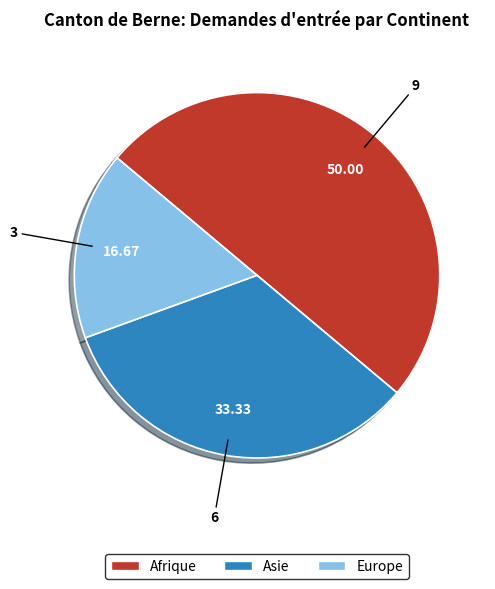

How many segments does this pie chart have?

3